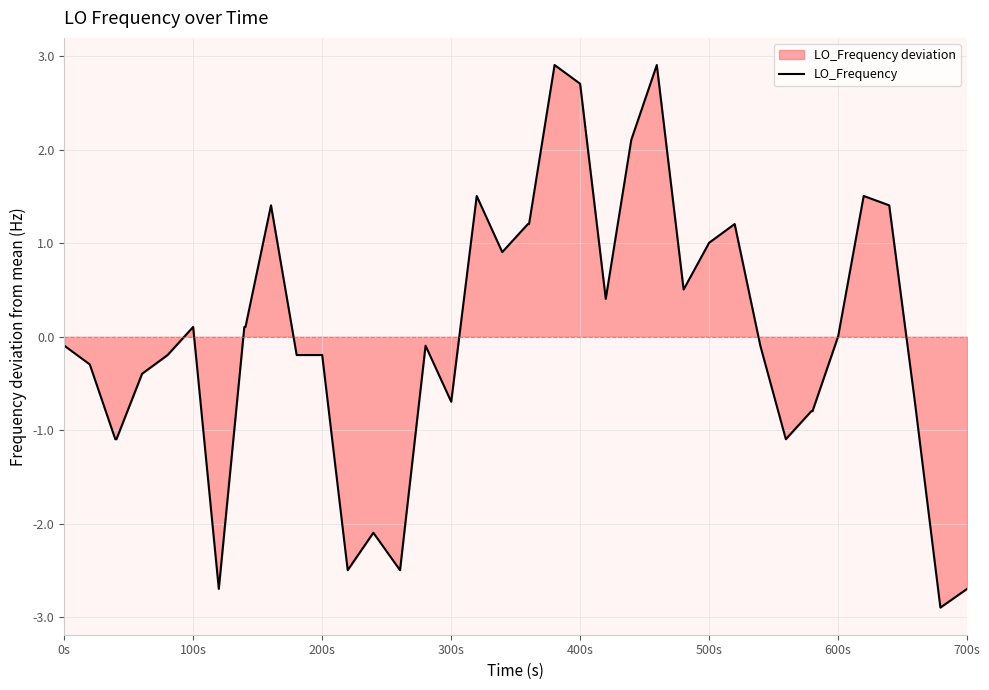

What is the greatest value displayed?

2.9